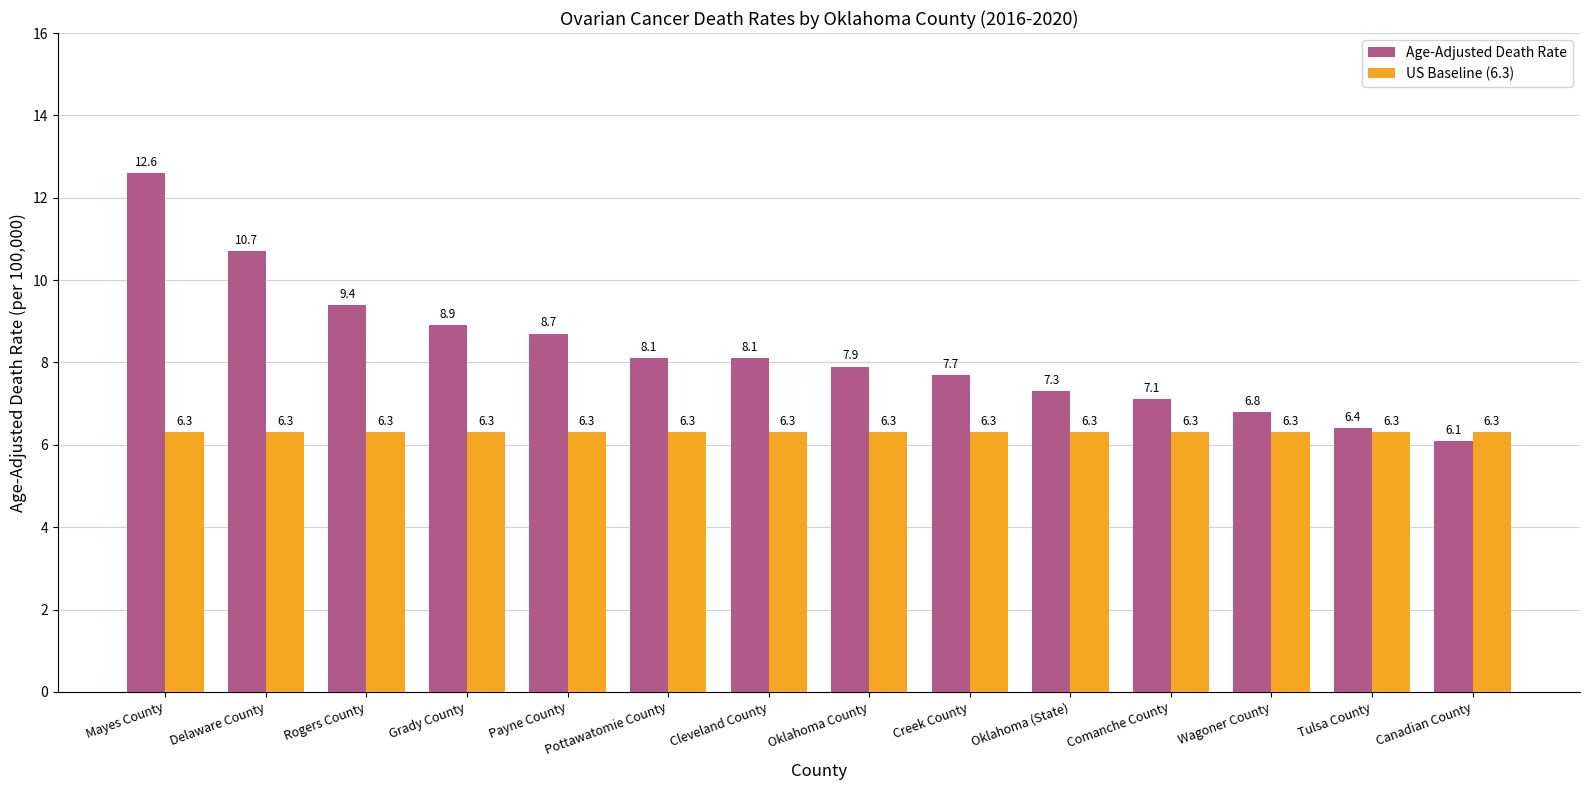

True or false: US Baseline (6.3) has a value of 8.2 at Wagoner County.

False